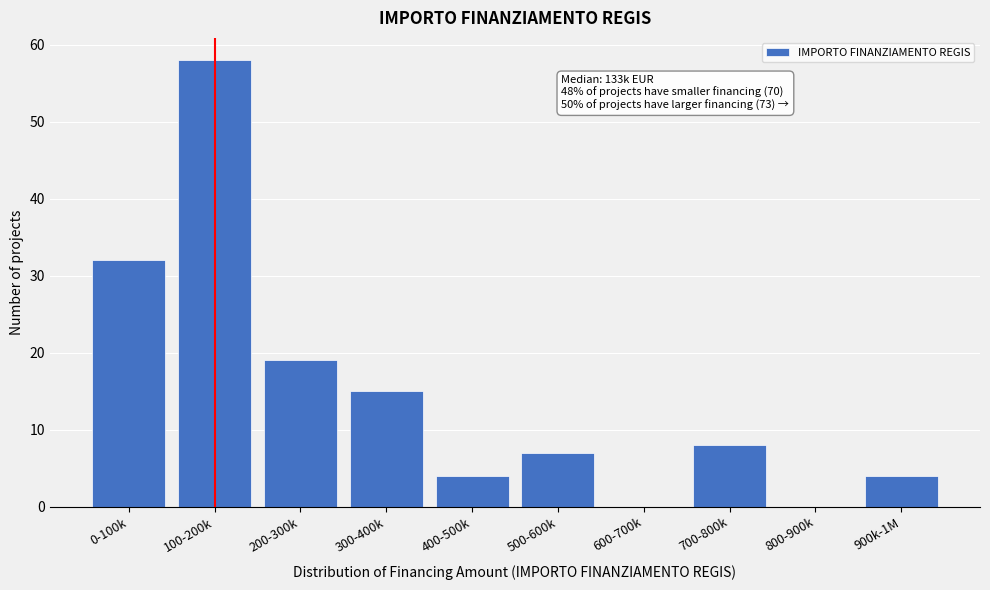

Reading left to right, transcribe all the data shown in this chart.

0-100k=32	100-200k=58	200-300k=19	300-400k=15	400-500k=4	500-600k=7	600-700k=0	700-800k=8	800-900k=0	900k-1M=4